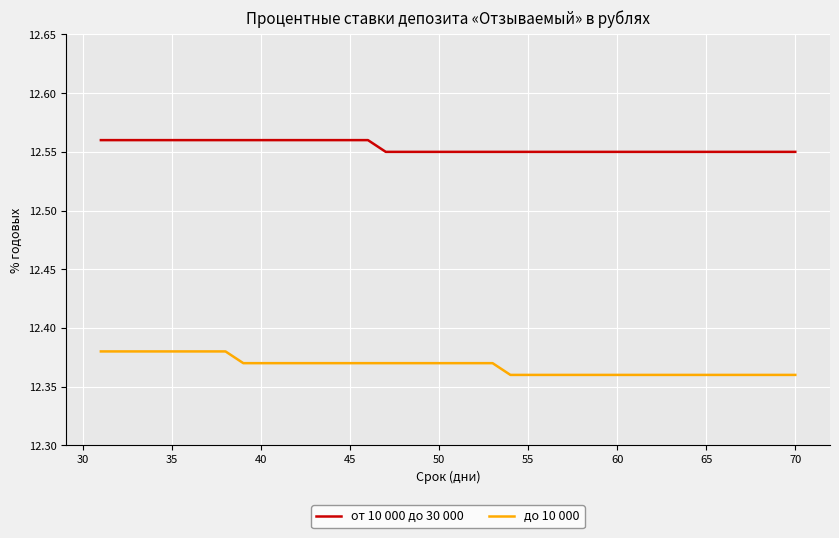

True or false: до 10 000 and от 10 000 до 30 000 intersect in this chart.

False